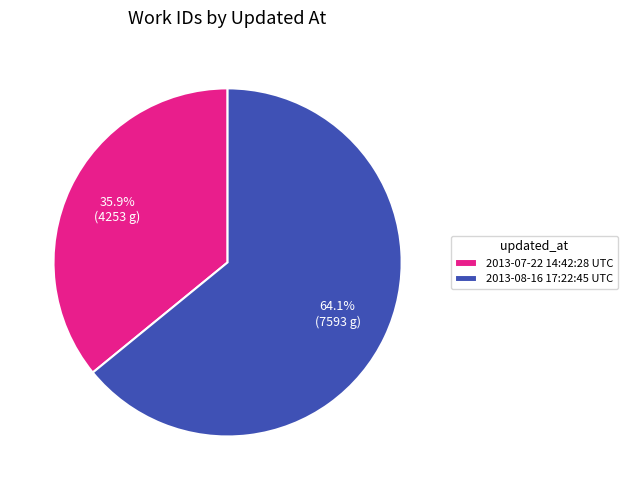

Which slice represents more than half of the pie?

2013-08-16 17:22:45 UTC